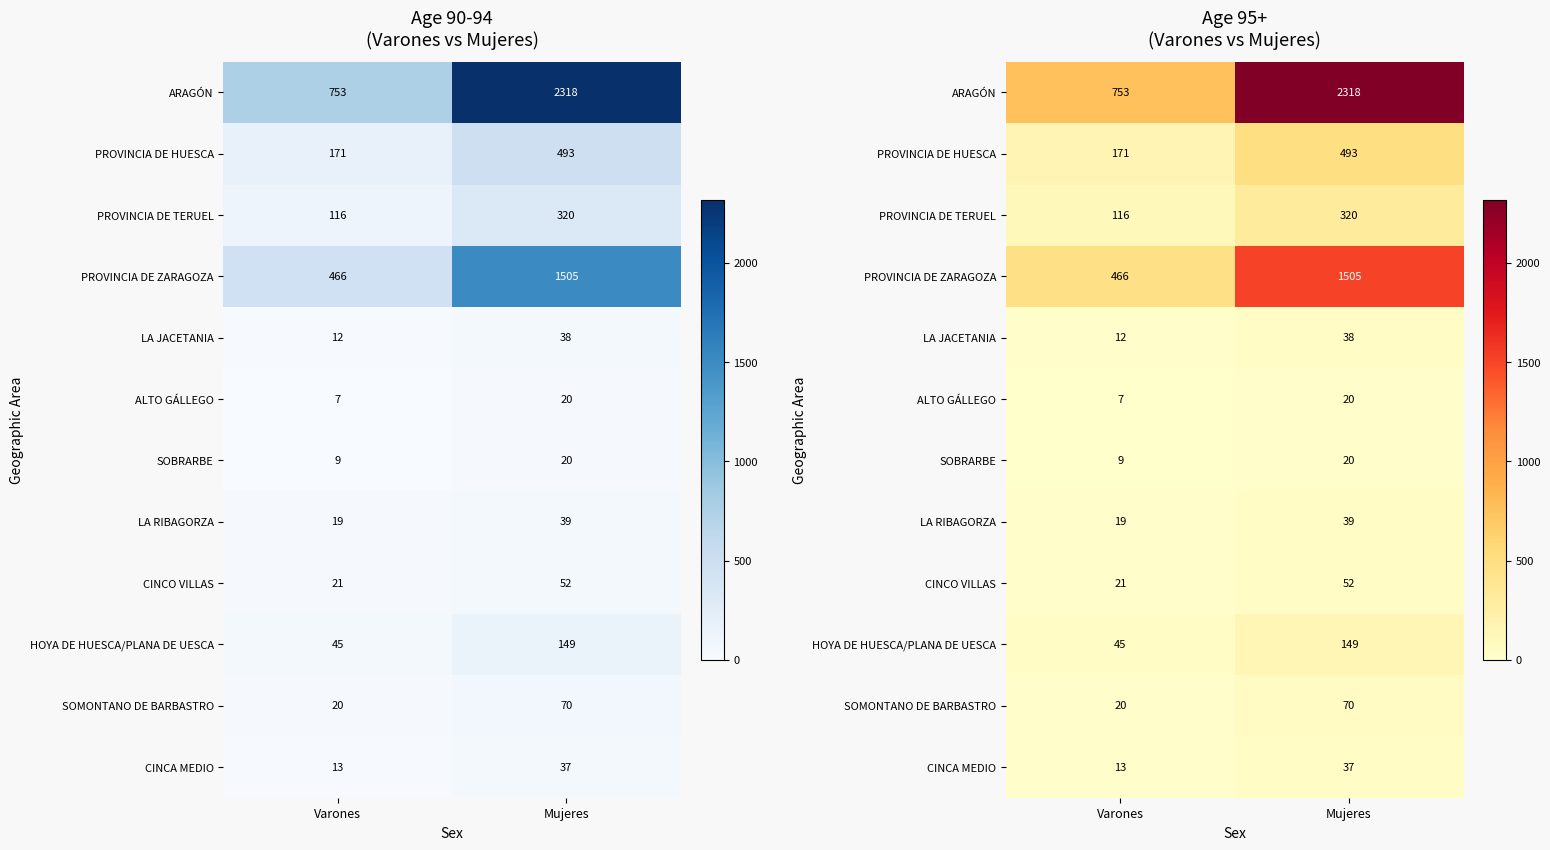

Count the CINCA MEDIO values in the range 13 to 37.

2